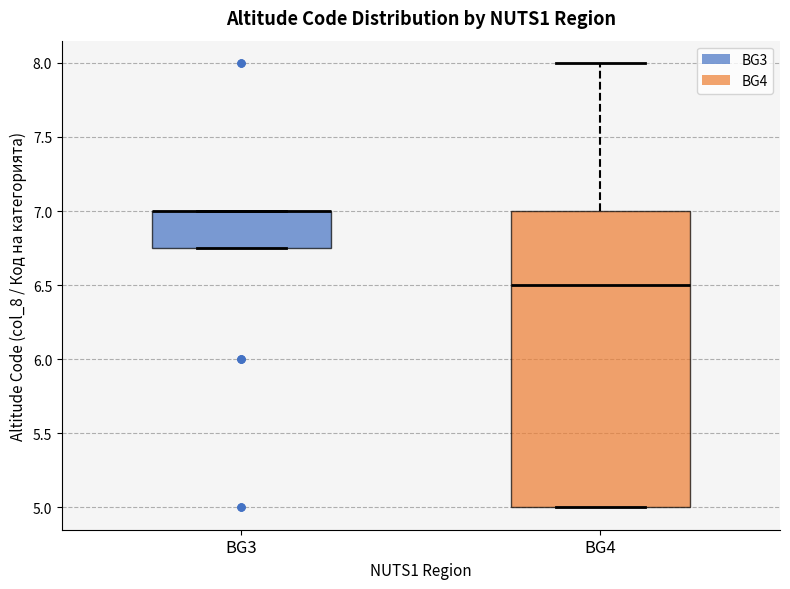

Reading left to right, read every box against the y-axis: the position of its median line, the range the box covers, and the ends of its whiskers. The values are not printed on the chart, so give them approximately, as read against the axis.

BG3: median 7.00 (drawn on the box's upper edge), box 6.75 to 7.00, whiskers 6.75 to 7.00
BG4: median 6.50, box 5.00 to 7.00, whiskers 5.00 to 8.00